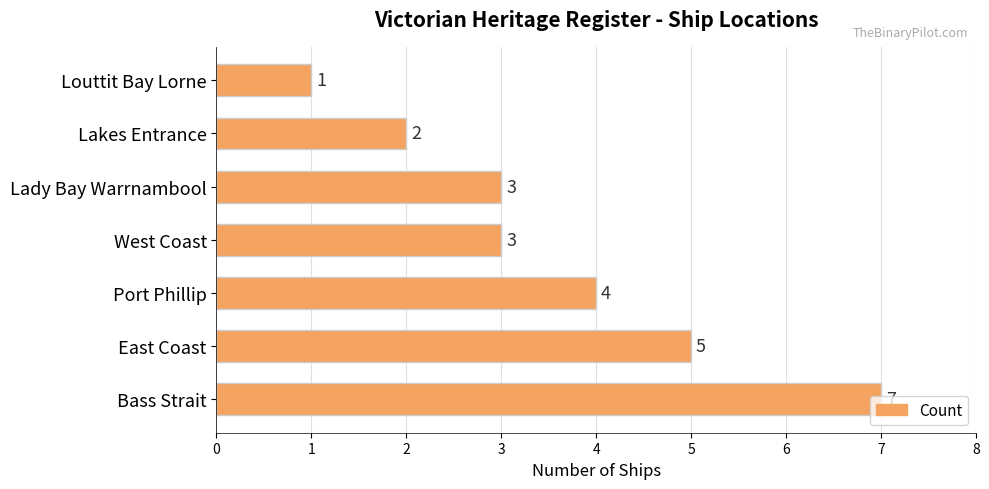

What is the difference between the second highest and second lowest values?

3